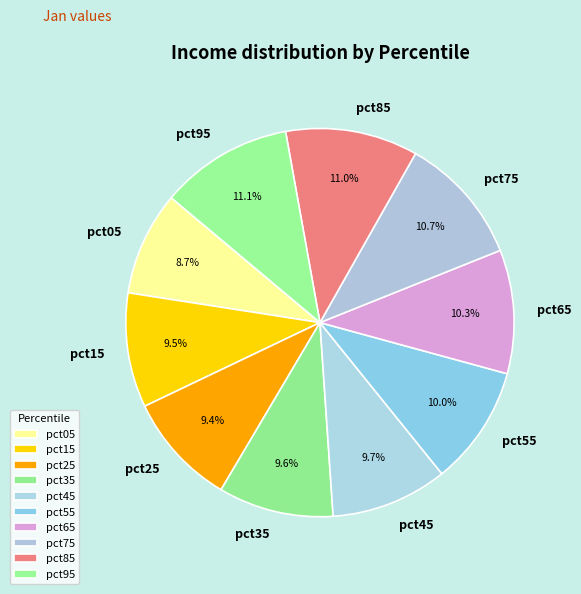

To the nearest percent, what portion does pct65 represent?

10%